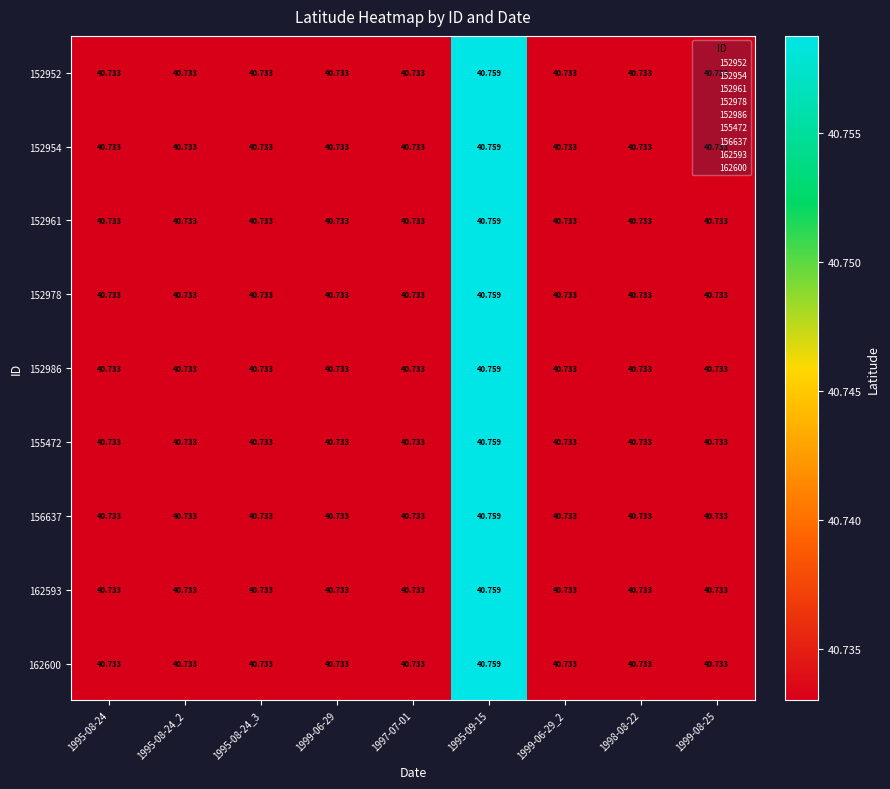

Count the number of categories in the chart.

9